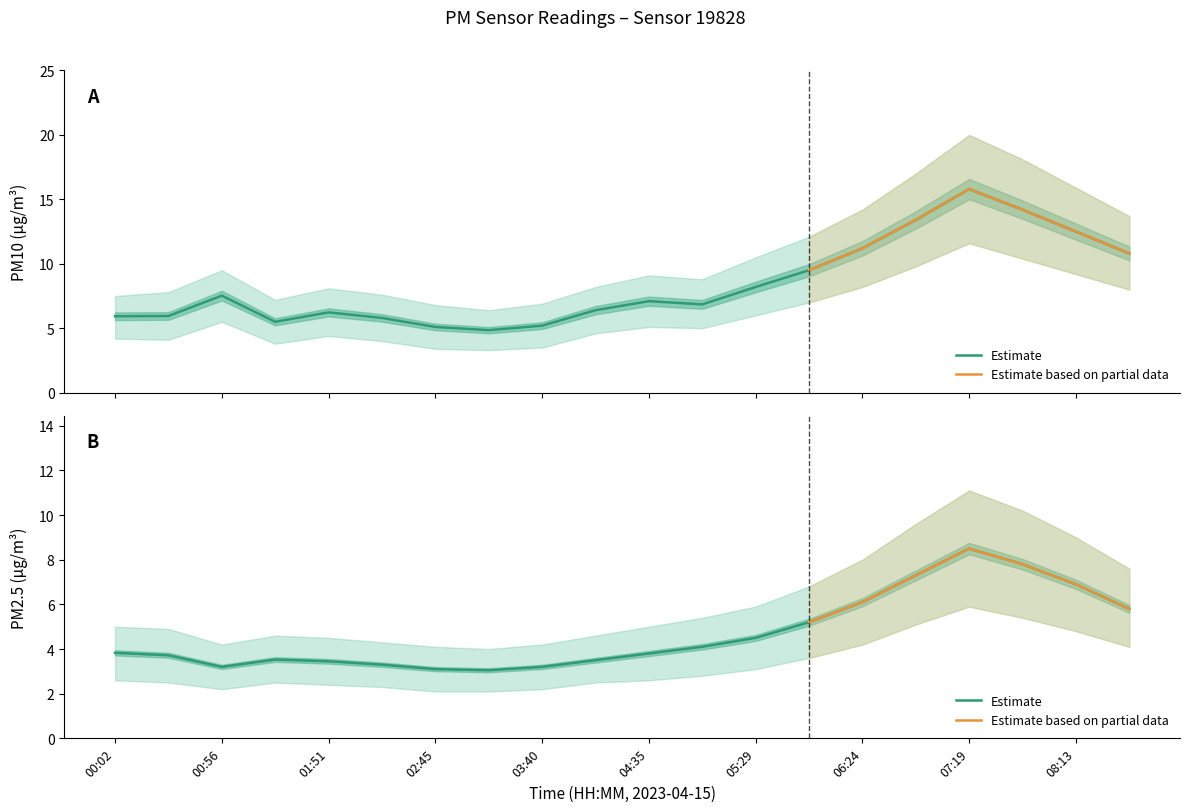

Which series has the largest range (max minus min)?

P1